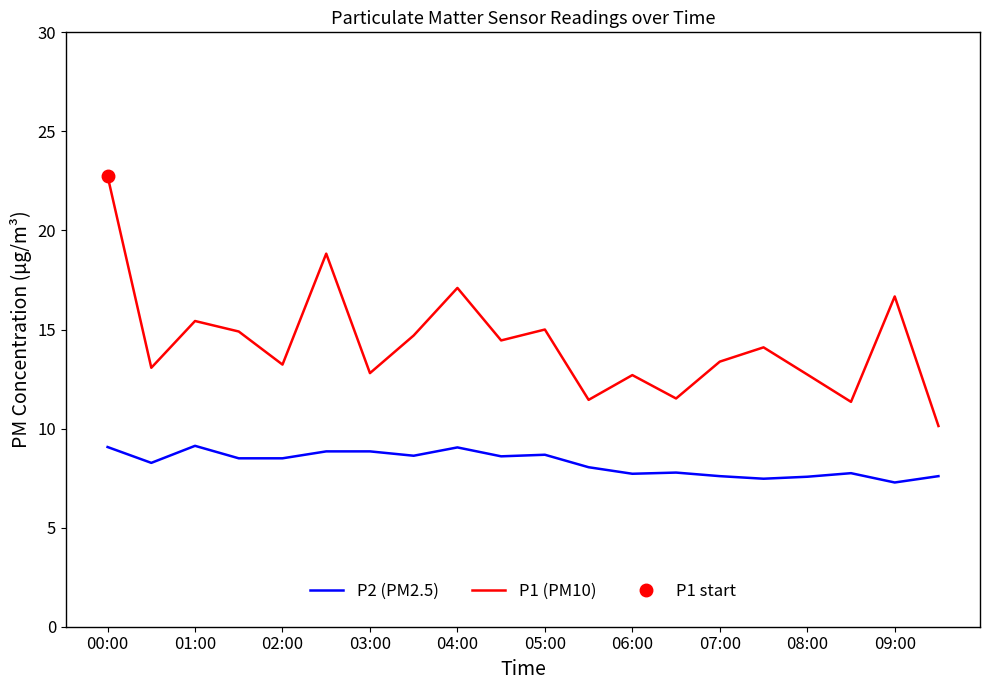

What are all the series names shown in the legend?

P2 (PM2.5), P1 (PM10)